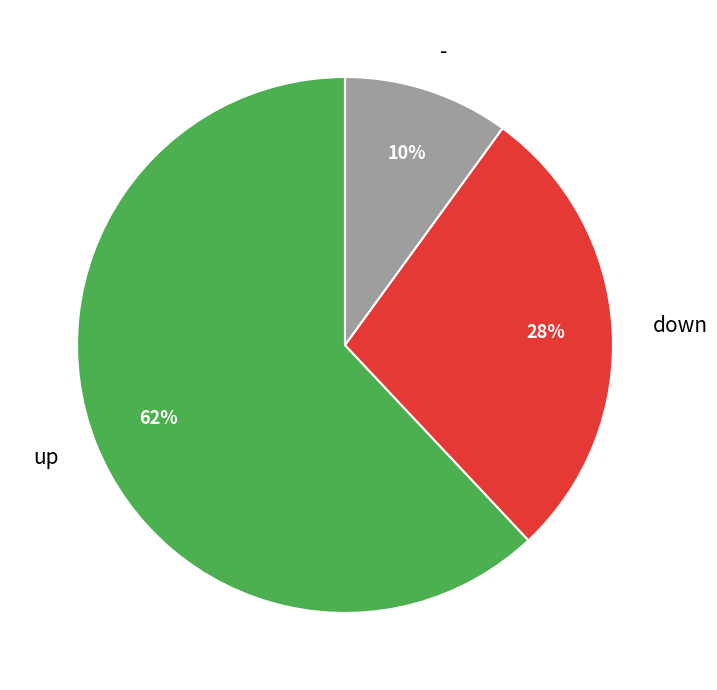

Do - and down together represent more than half of the pie?

No